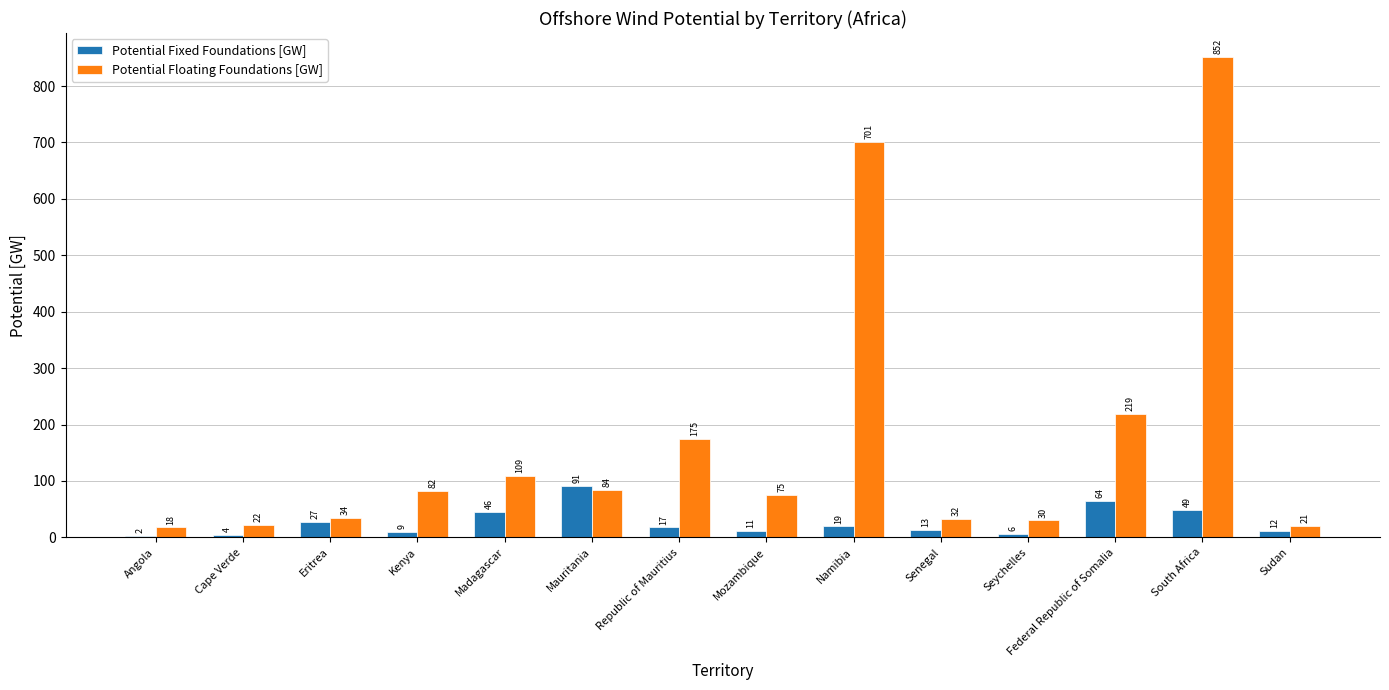

Which series has the largest total across all categories?

Potential Floating Foundations [GW]